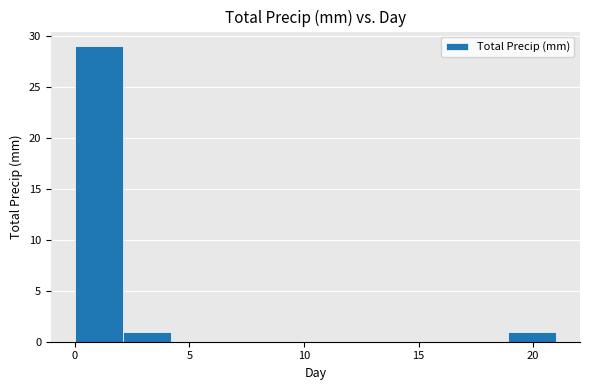

Reading left to right, list every bar in this chart as the range it spans on the x-axis followed by its height. Neither the bar edges nor the heights are printed on the chart, so give them approximately, as read against the axes.

0.0 to 2.1: 29
2.1 to 4.2: 1
4.2 to 6.3: 0
6.3 to 8.4: 0
8.4 to 10.5: 0
10.5 to 12.6: 0
12.6 to 14.7: 0
14.7 to 16.8: 0
16.8 to 18.9: 0
18.9 to 21.0: 1